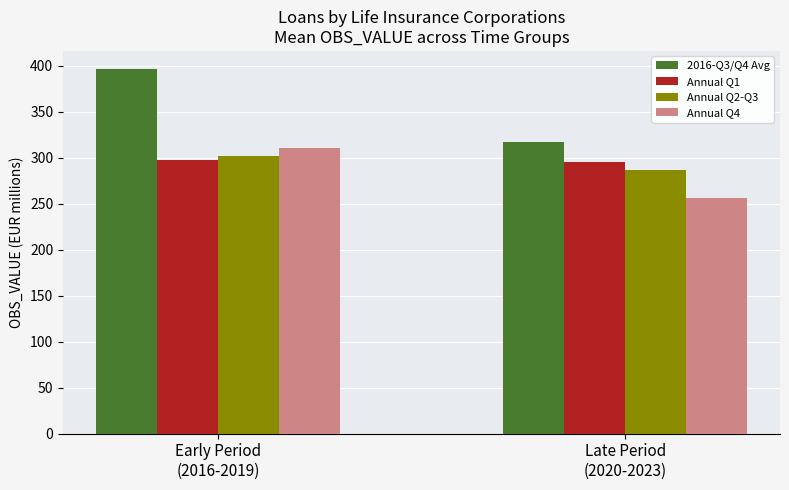

At how many categories does at least one series exceed 271?

2